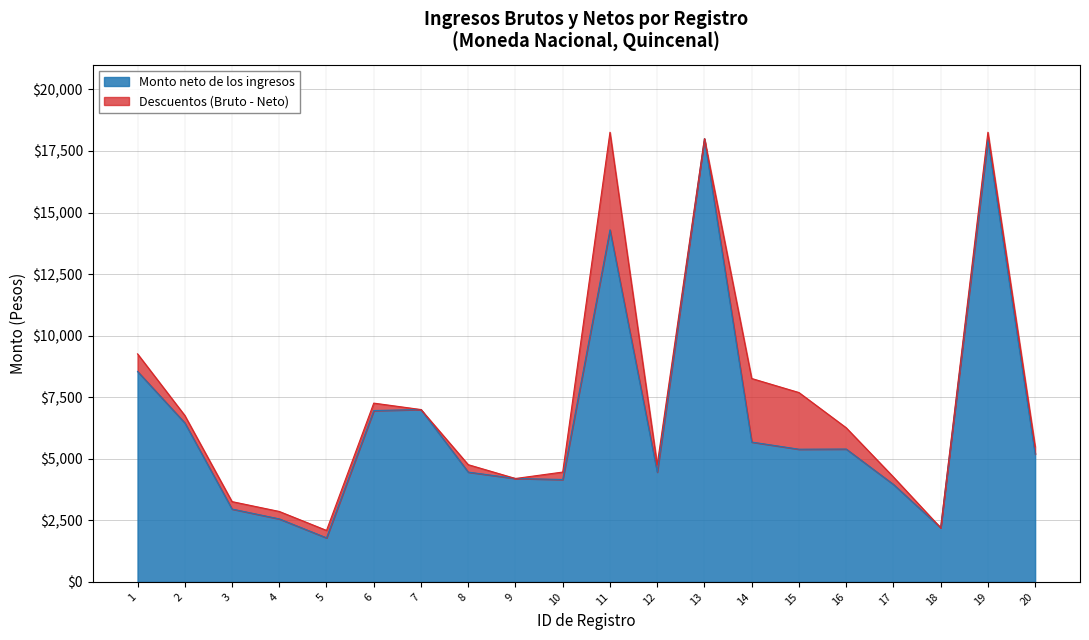

Read the Monto bruto de los ingresos value at 20.

5491.2